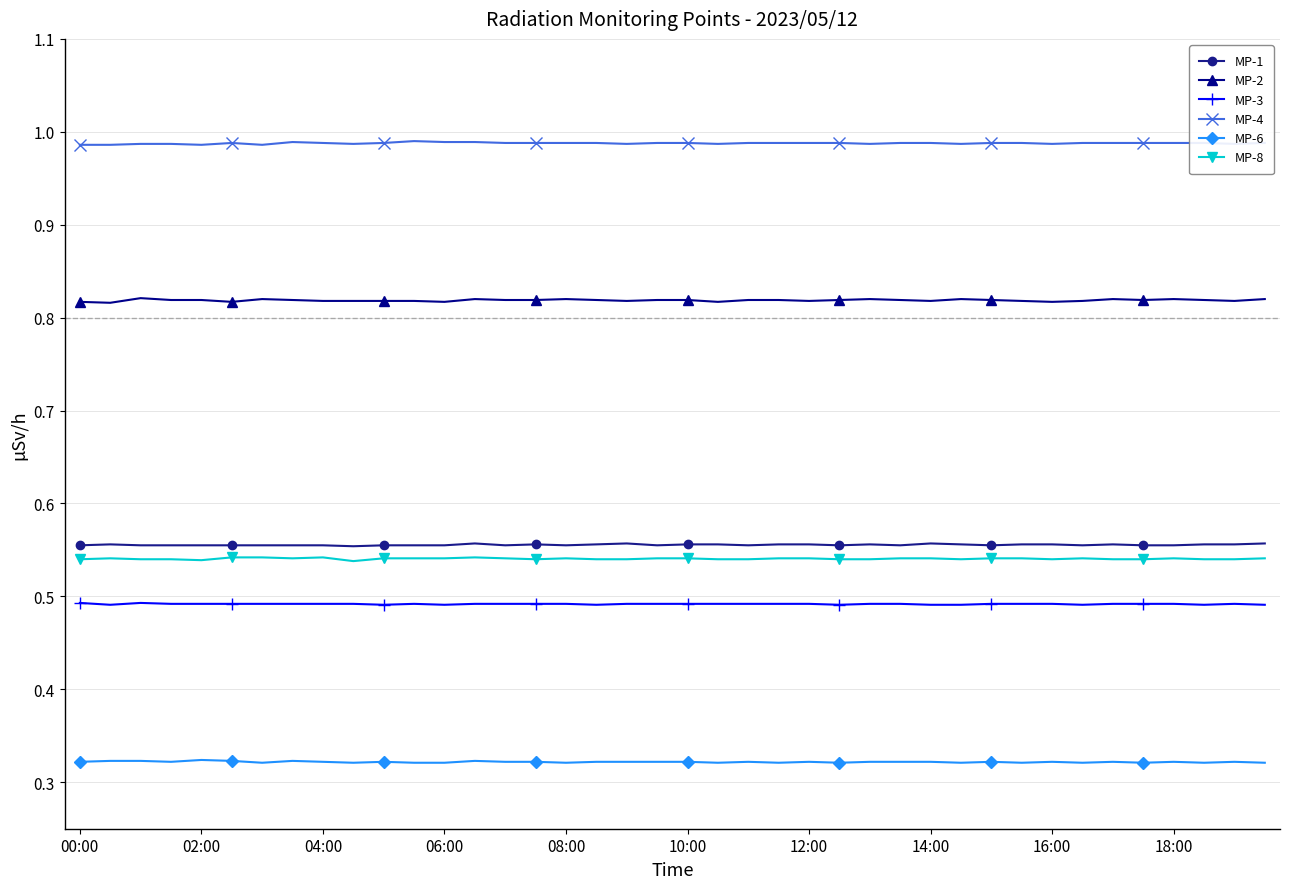

Rank the series by their maximum value, from highest to lowest.

MP-4, MP-2, MP-1, MP-8, MP-3, MP-6